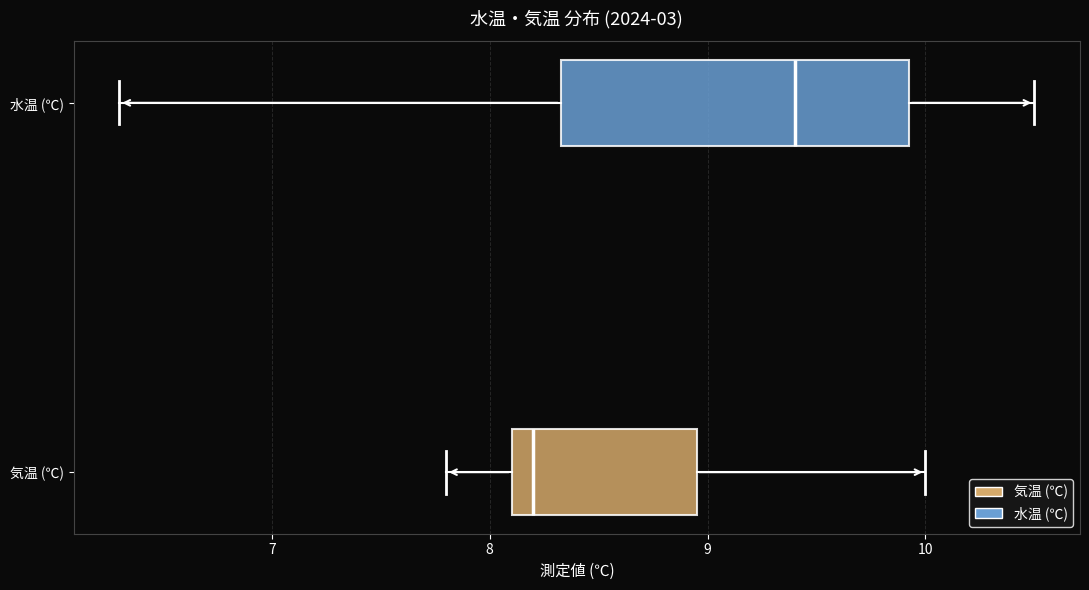

Reading bottom to top, transcribe this box plot: for each box, give where its median line is, the range the box spans, and where its two whiskers end, as read against the x-axis. The values are not printed on the chart, so give them approximately, as read against the axis.

気温 (℃): median 8.2, box 8.1 to 9.0, whiskers 7.8 to 10.0
水温 (℃): median 9.4, box 8.3 to 9.9, whiskers 6.3 to 10.5